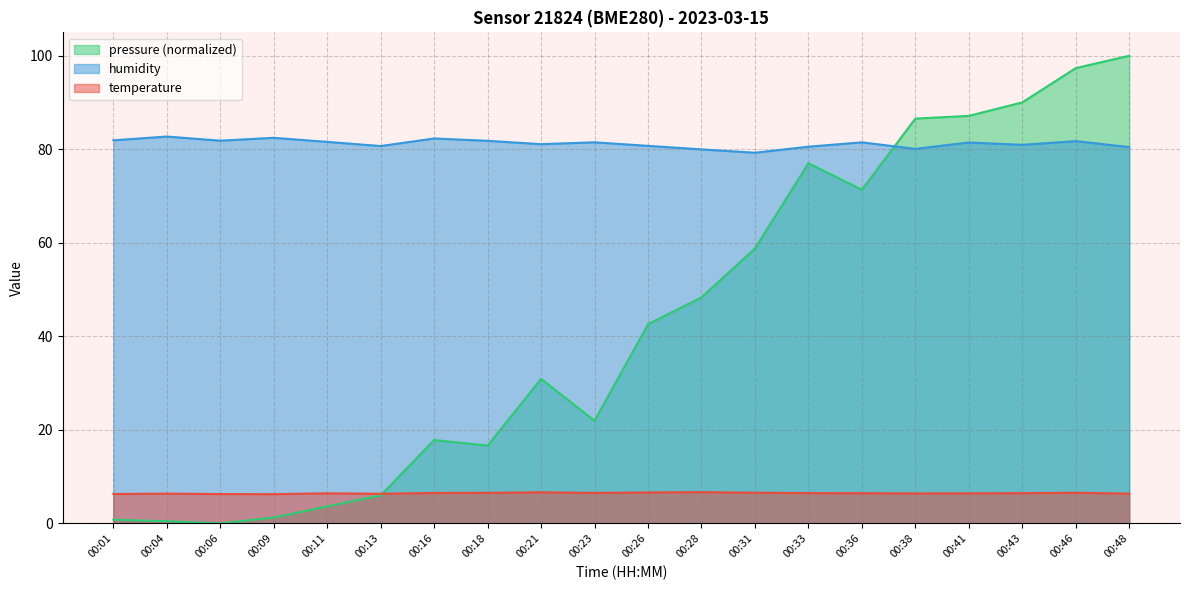

Which has a higher value, 00:18 or 00:46?

00:46